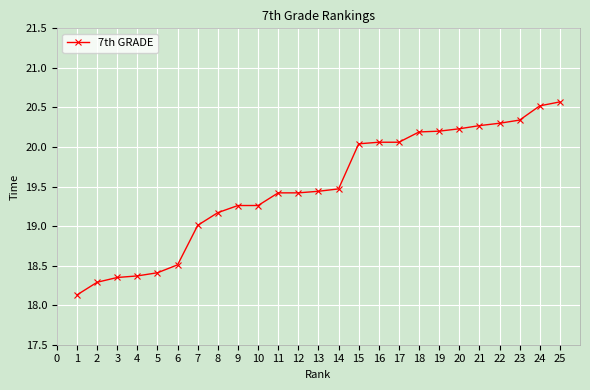

What value does the data have at 18?

20.2